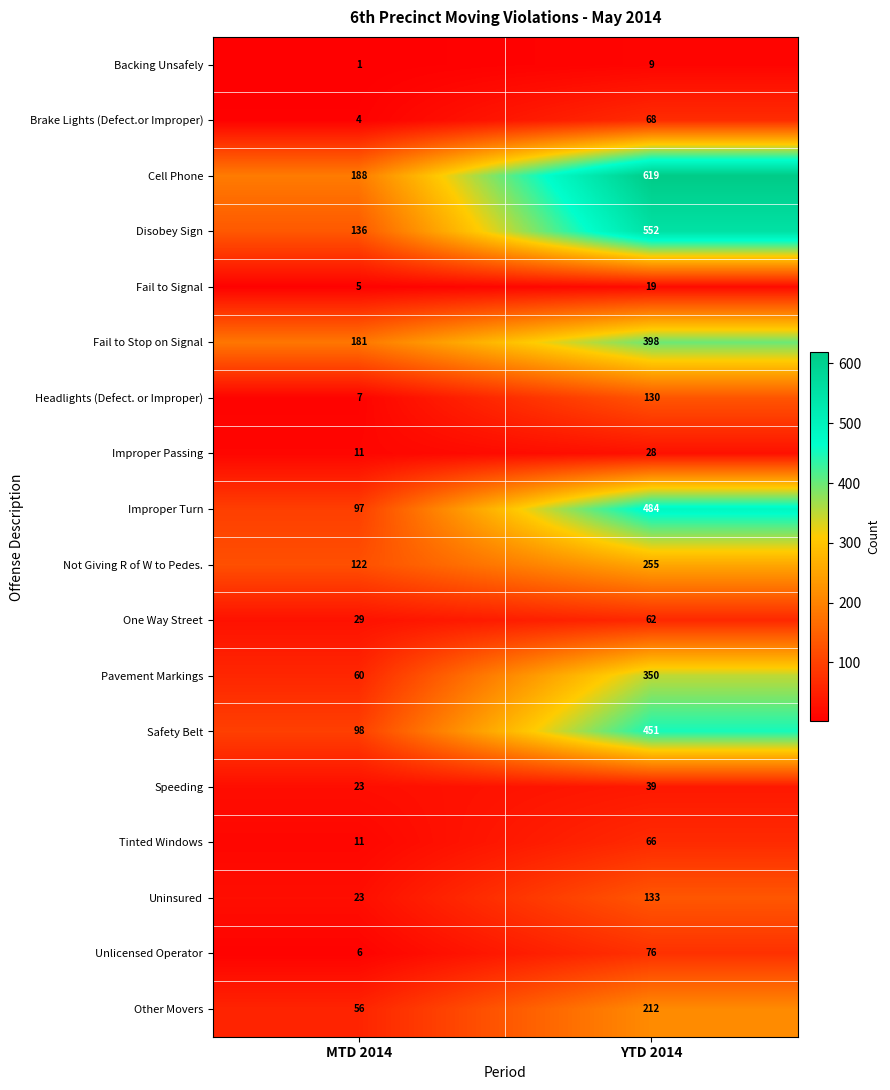

At YTD 2014, list the series in order from largest to smallest.

Cell Phone, Disobey Sign, Improper Turn, Safety Belt, Fail to Stop on Signal, Pavement Markings, Not Giving R of W to Pedes., Other Movers, Uninsured, Headlights (Defect. or Improper), Unlicensed Operator, Brake Lights (Defect.or Improper), Tinted Windows, One Way Street, Speeding, Improper Passing, Fail to Signal, Backing Unsafely